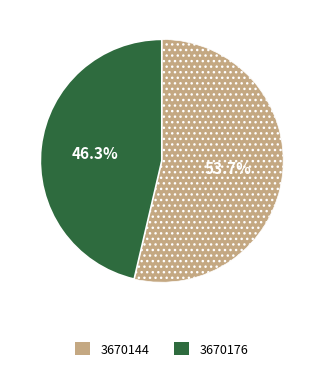

Count the number of slices in the pie.

2